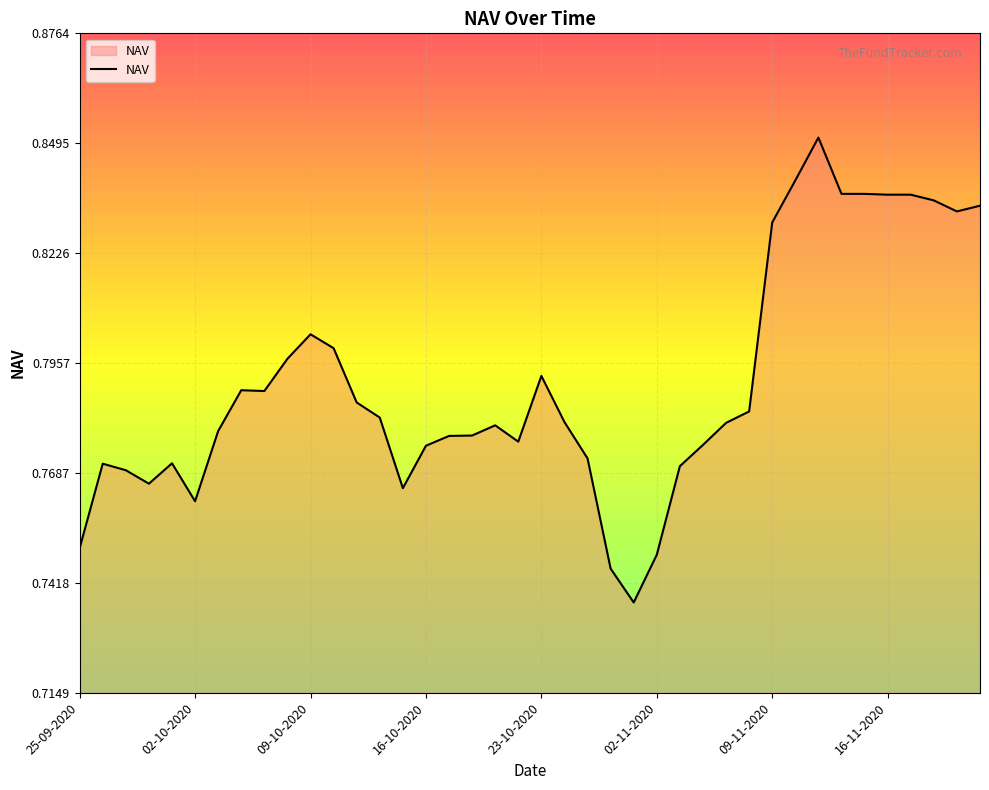

What is the smallest value displayed?

0.7